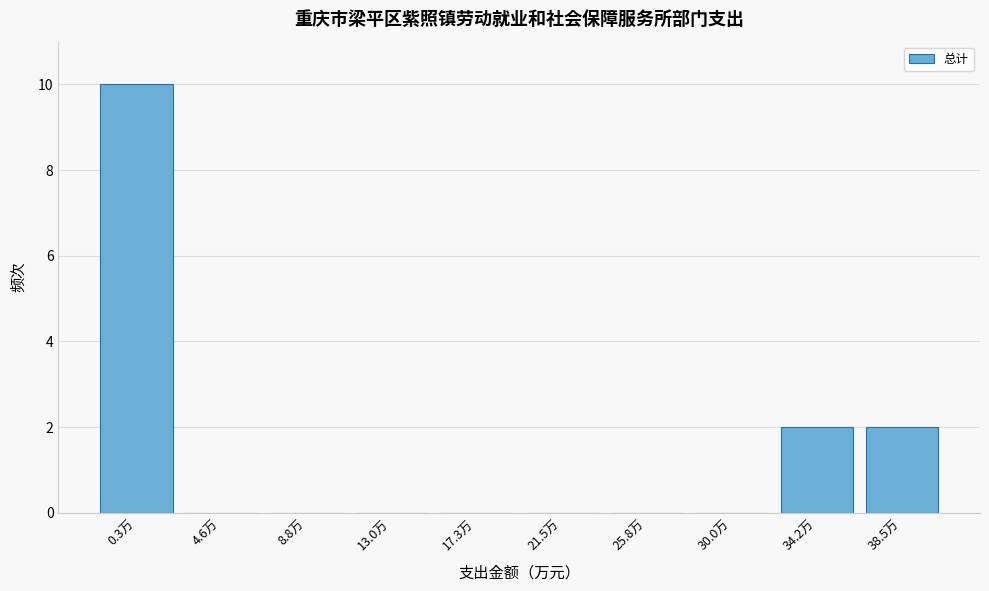

Reading left to right, transcribe all the data shown in this chart.

0.3万=10	4.6万=0	8.8万=0	13.0万=0	17.3万=0	21.5万=0	25.8万=0	30.0万=0	34.2万=2	38.5万=2